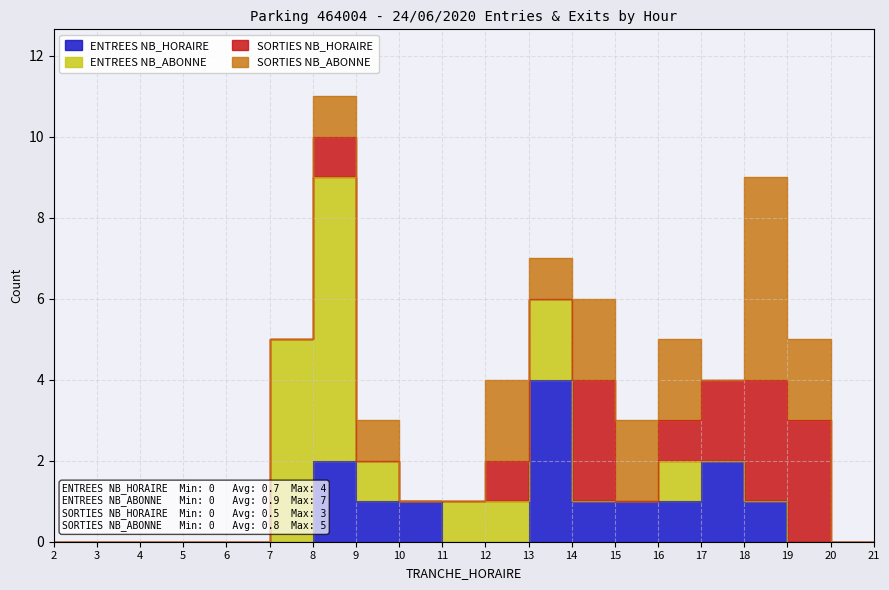

Count the ENTREES NB_ABONNE values in the range 0 to 1.

17